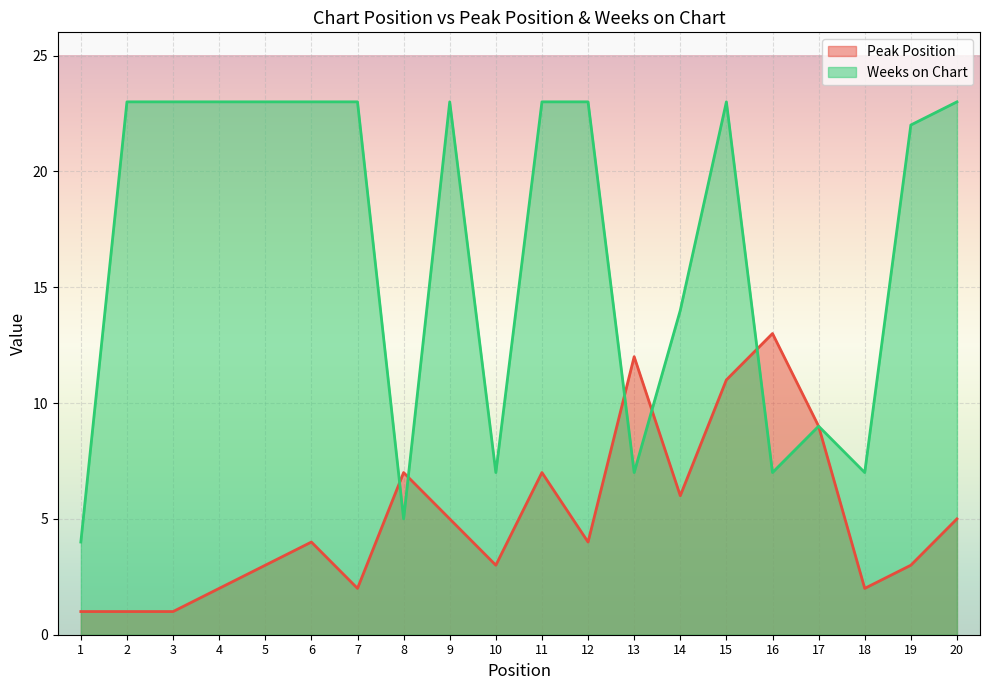

List the labels in order of Weeks on Chart value, smallest first.

1, 8, 10, 13, 16, 18, 17, 14, 19, 2, 3, 4, 5, 6, 7, 9, 11, 12, 15, 20